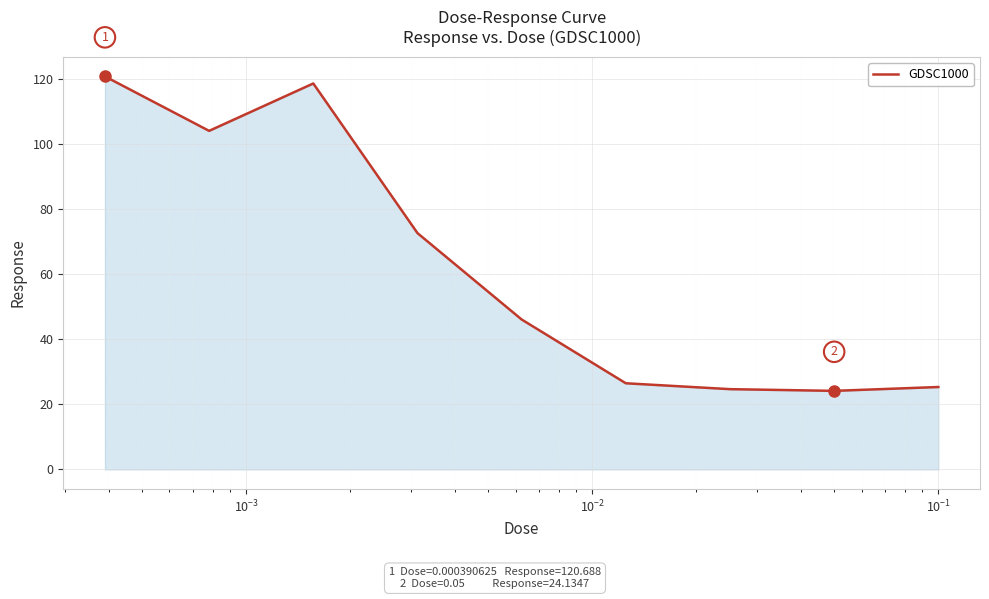

What is the difference between the maximum and minimum values?

96.6